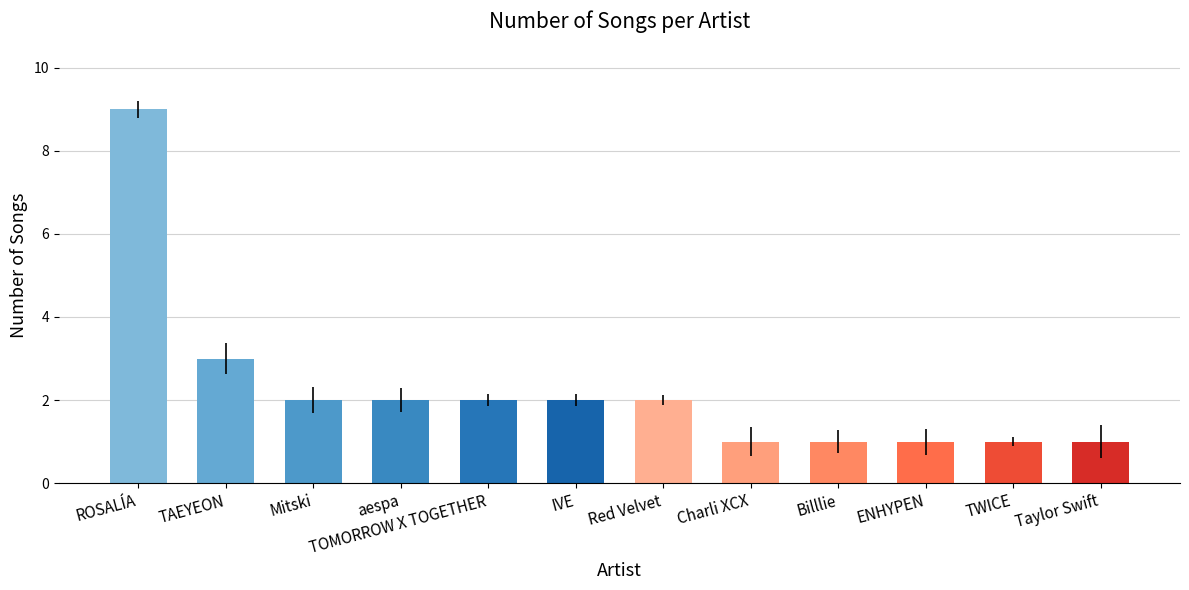

What position from the left is Mitski?

3